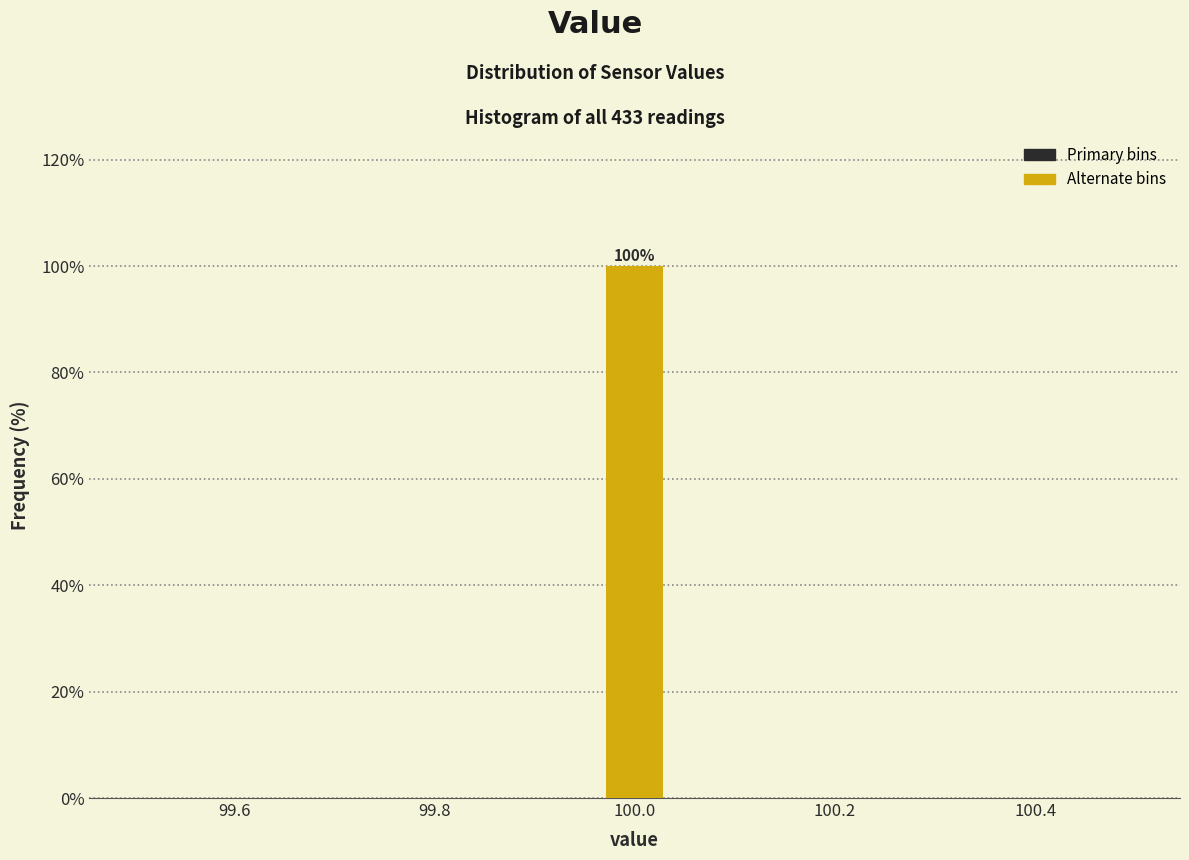

Read against the x-axis, roughly where is the centre of the tallest bar?

100.00